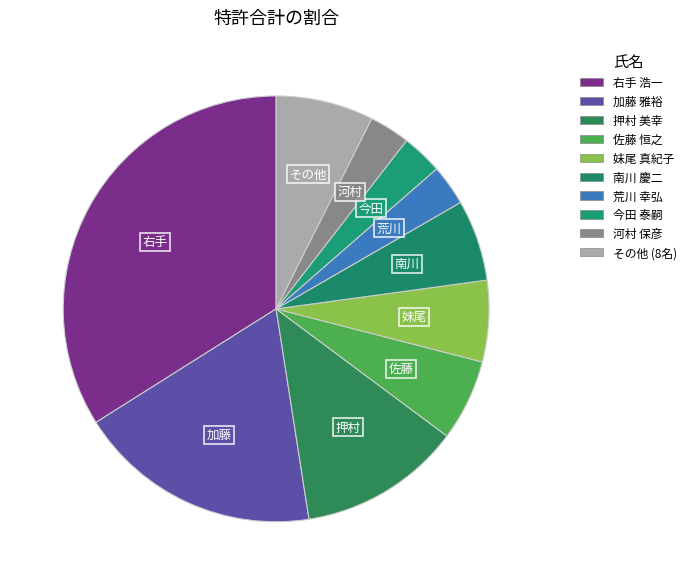

Count the number of slices in the pie.

10